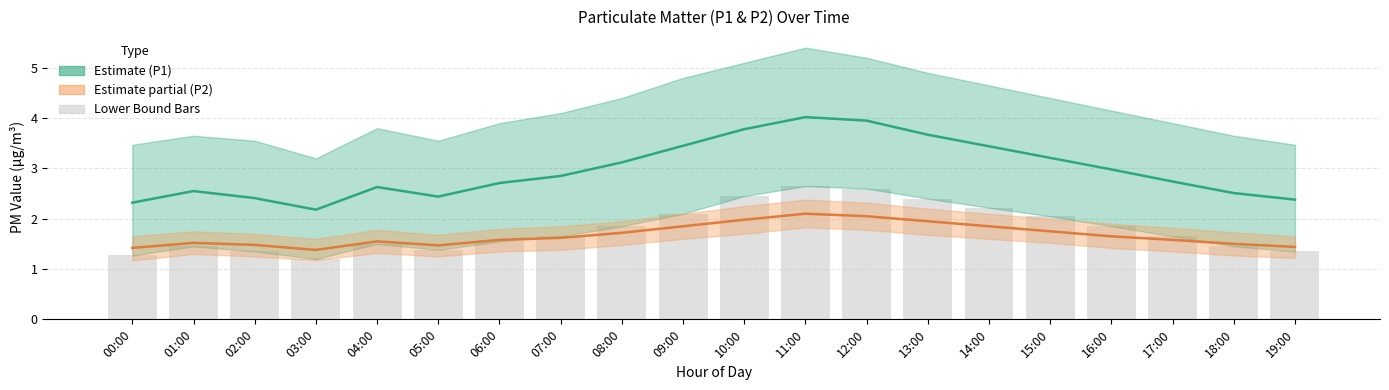

What is the difference between the second highest and minimum values in the P1 Lower Bound Bars series?

1.4